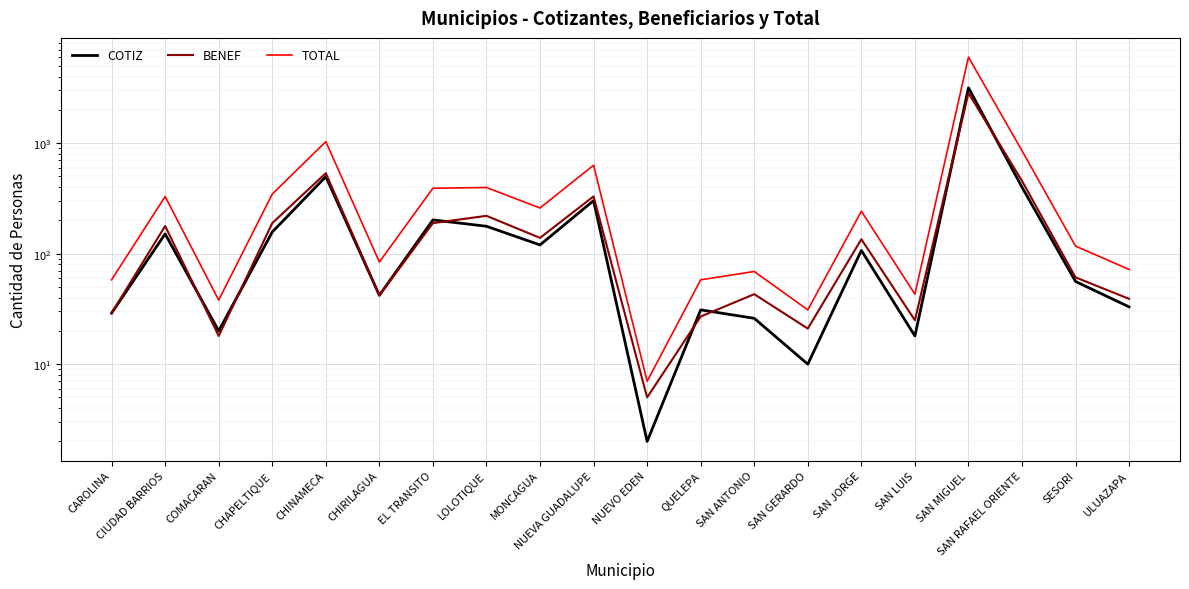

Is it true that COTIZ equals 33 at COMACARAN?

False